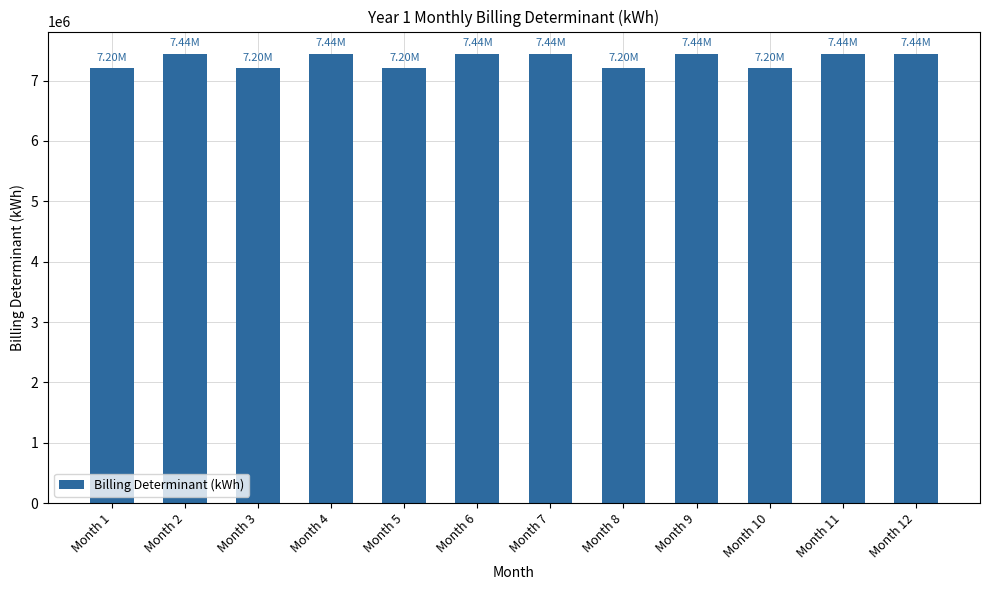

Reading left to right, list all the values displayed in this chart.

7200000	7440000	7200000	7440000	7200000	7440000	7440000	7200000	7440000	7200000	7440000	7440000